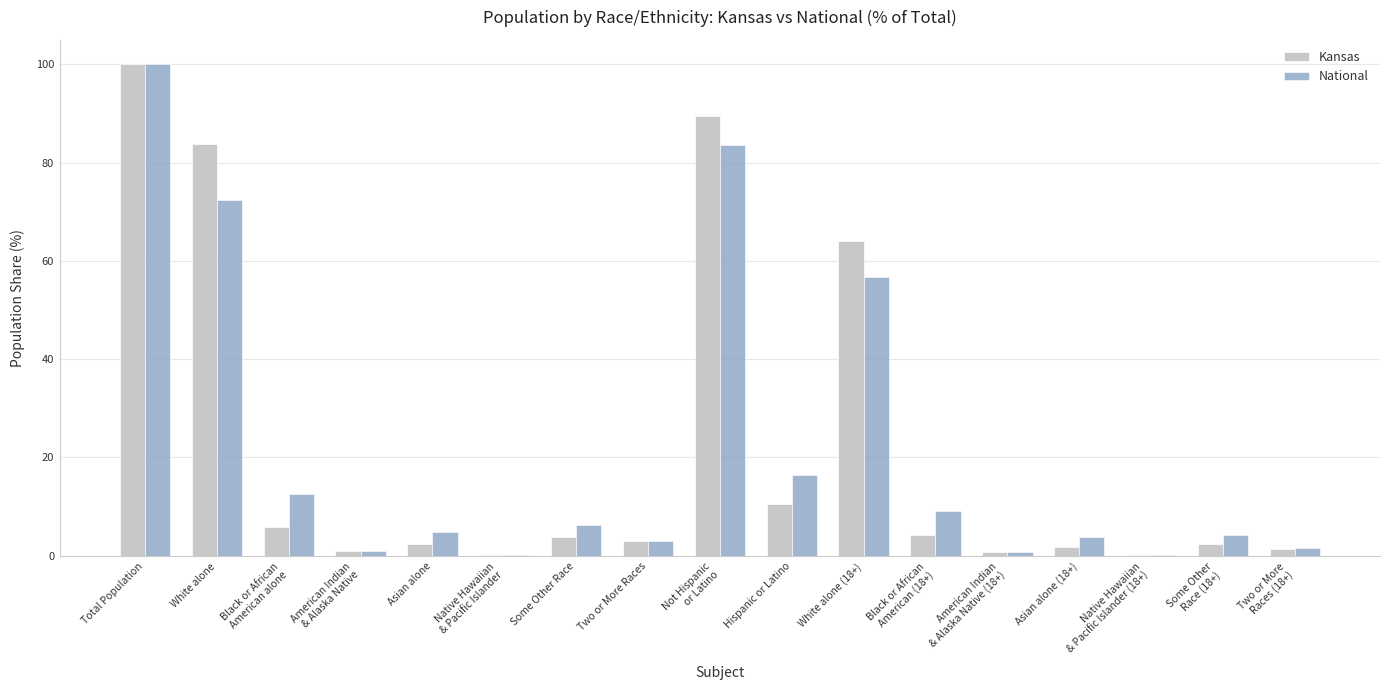

At which label does National reach its peak?

Total Population